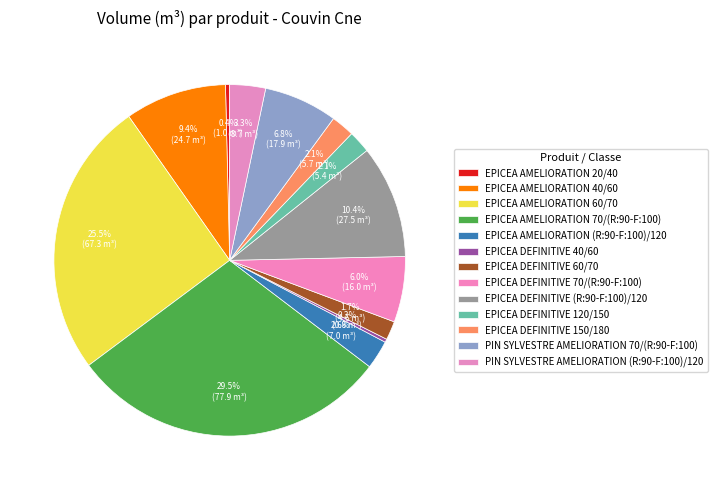

Is EPICEA DEFINITIVE 120/150 the majority of the pie?

No